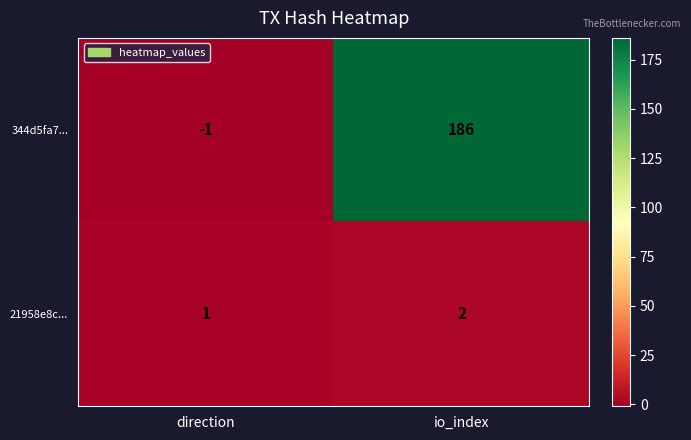

Rank the series at direction from lowest to highest value.

344d5fa7..., 21958e8c...